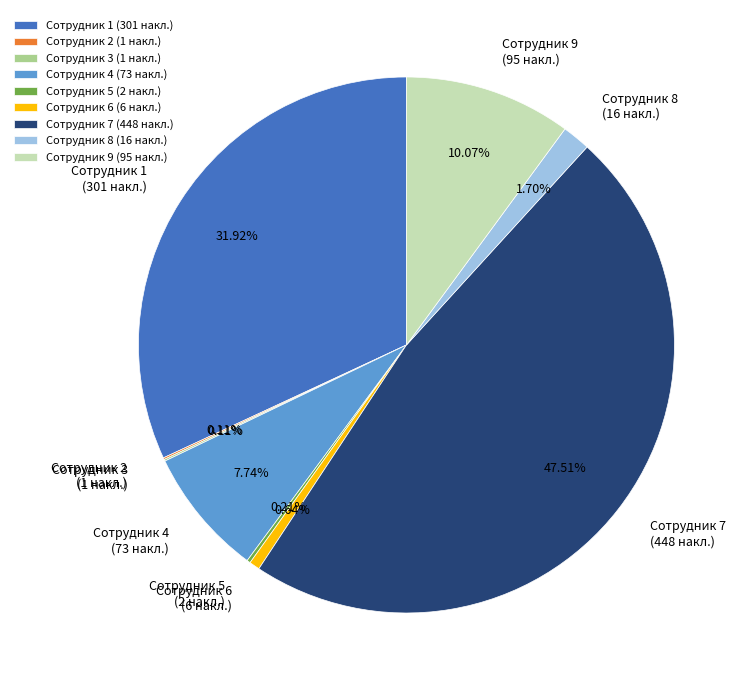

Is the sum of Сотрудник 7 and Сотрудник 9 greater than half?

Yes